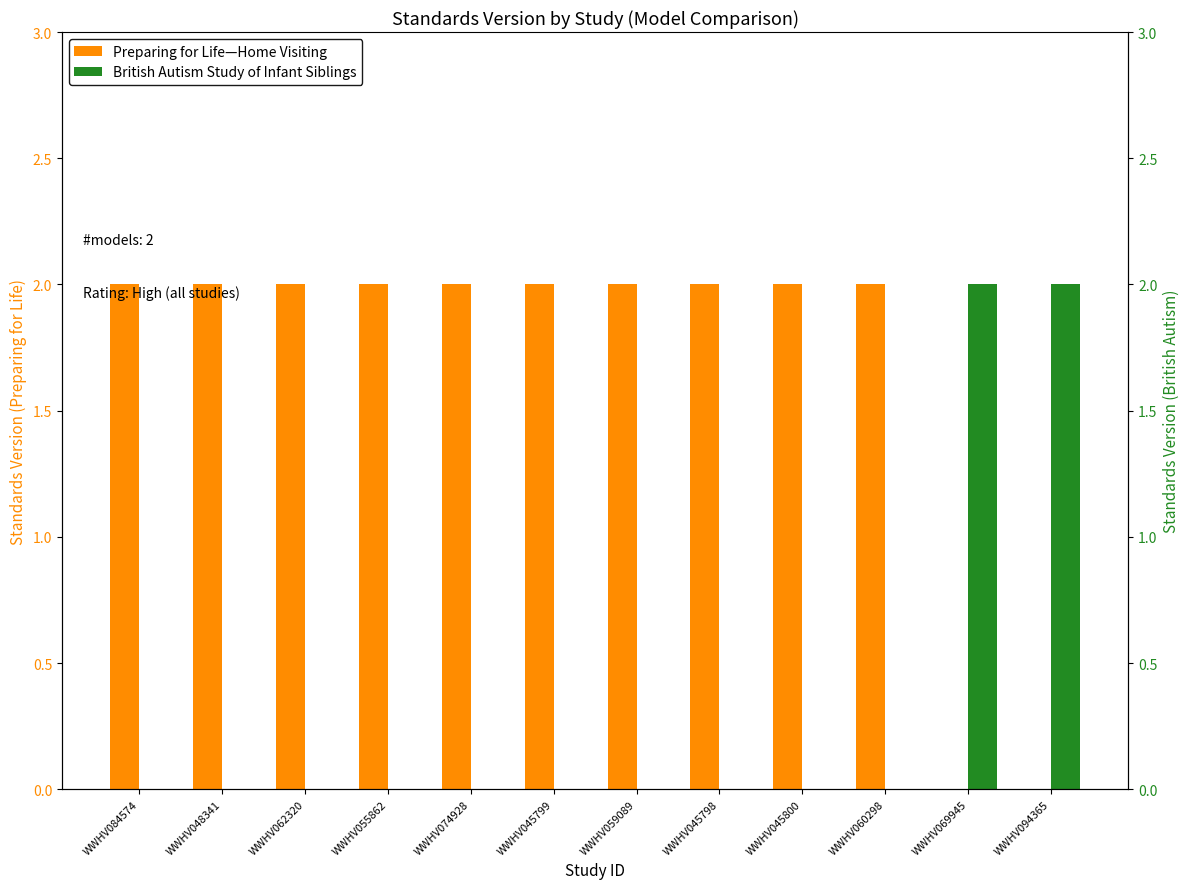

True or false: Preparing for Life—Home Visiting has a value of 0 at WWHV060298.

False